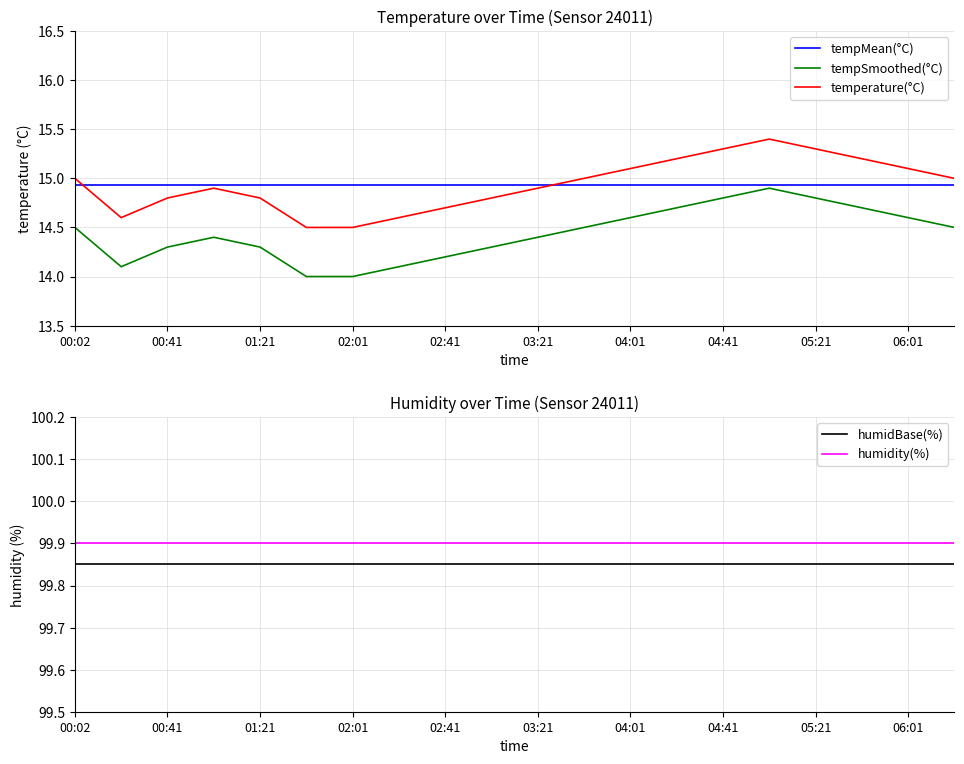

True or false: temperature(°C) and tempSmoothed(°C) cross at least once.

False